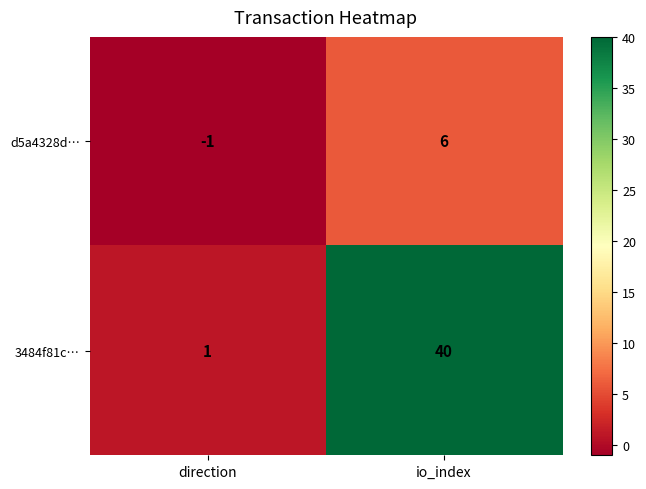

What is the minimum value shown in the chart?

-1